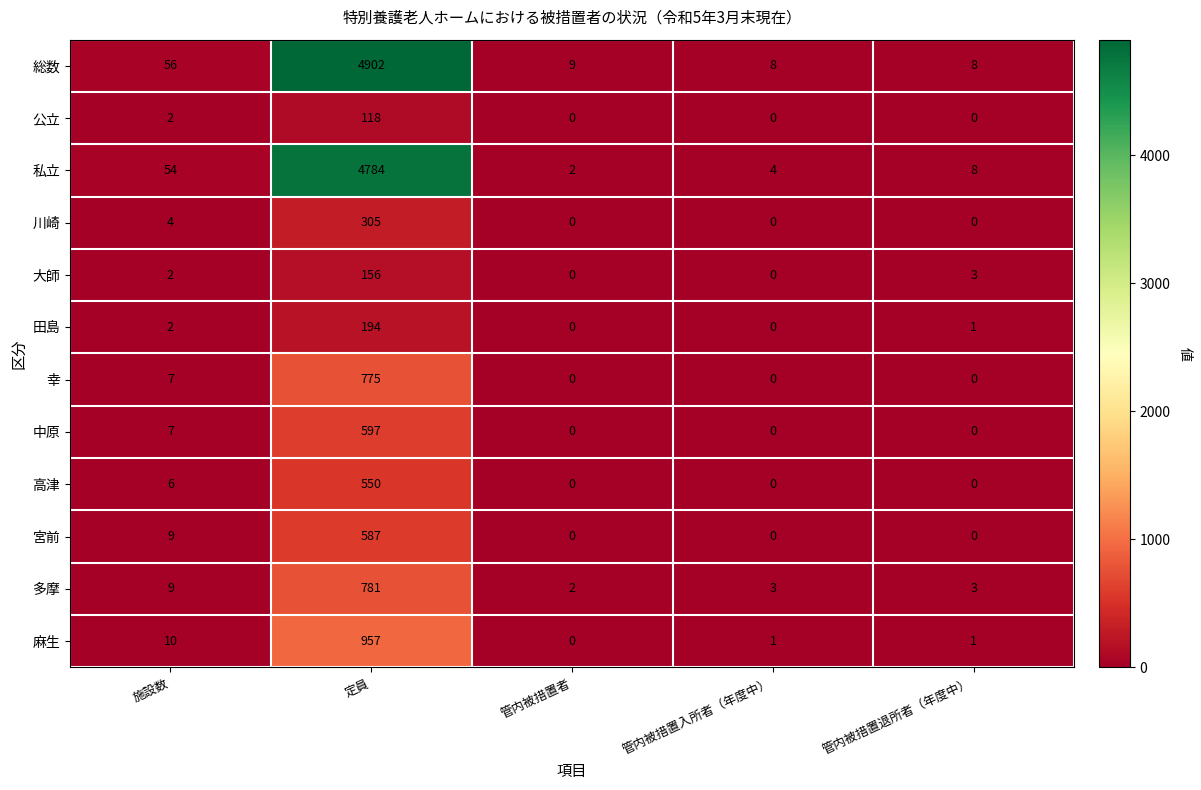

List the series in order of their peak value, lowest first.

公立, 大師, 田島, 川崎, 高津, 宮前, 中原, 幸, 多摩, 麻生, 私立, 総数